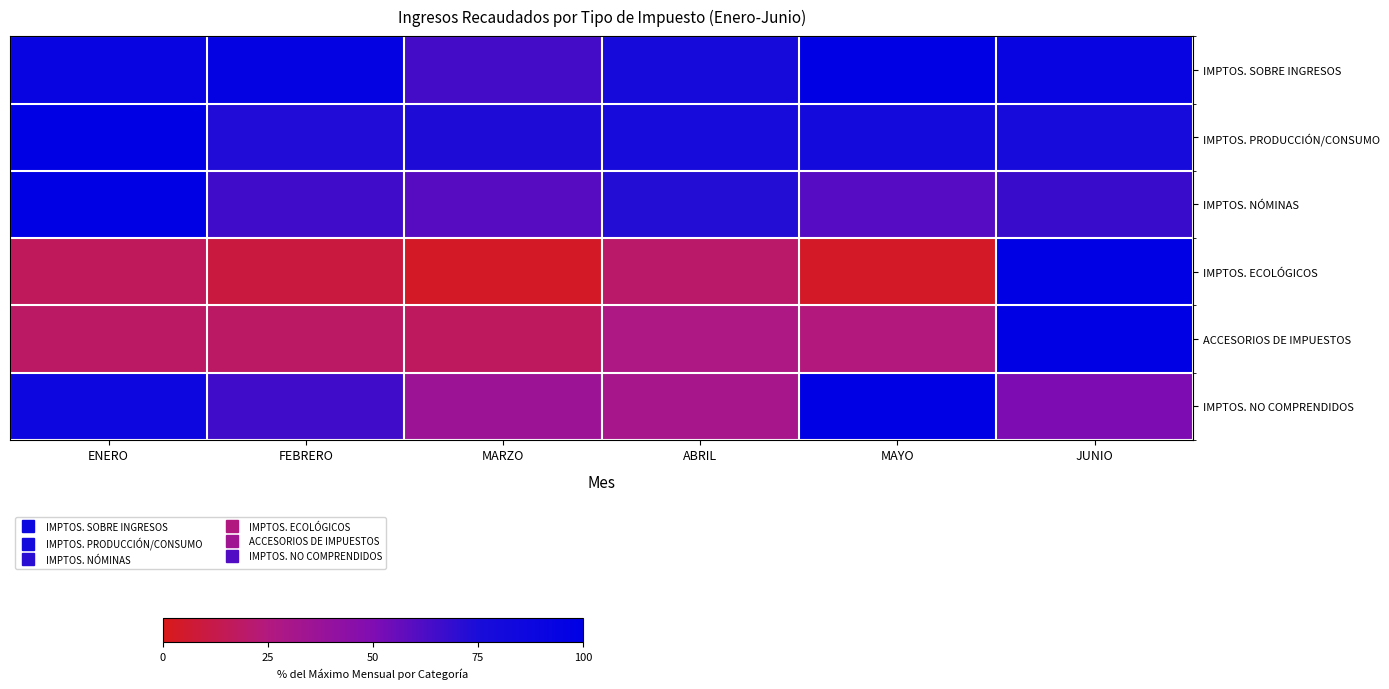

How many series are shown in this chart?

6